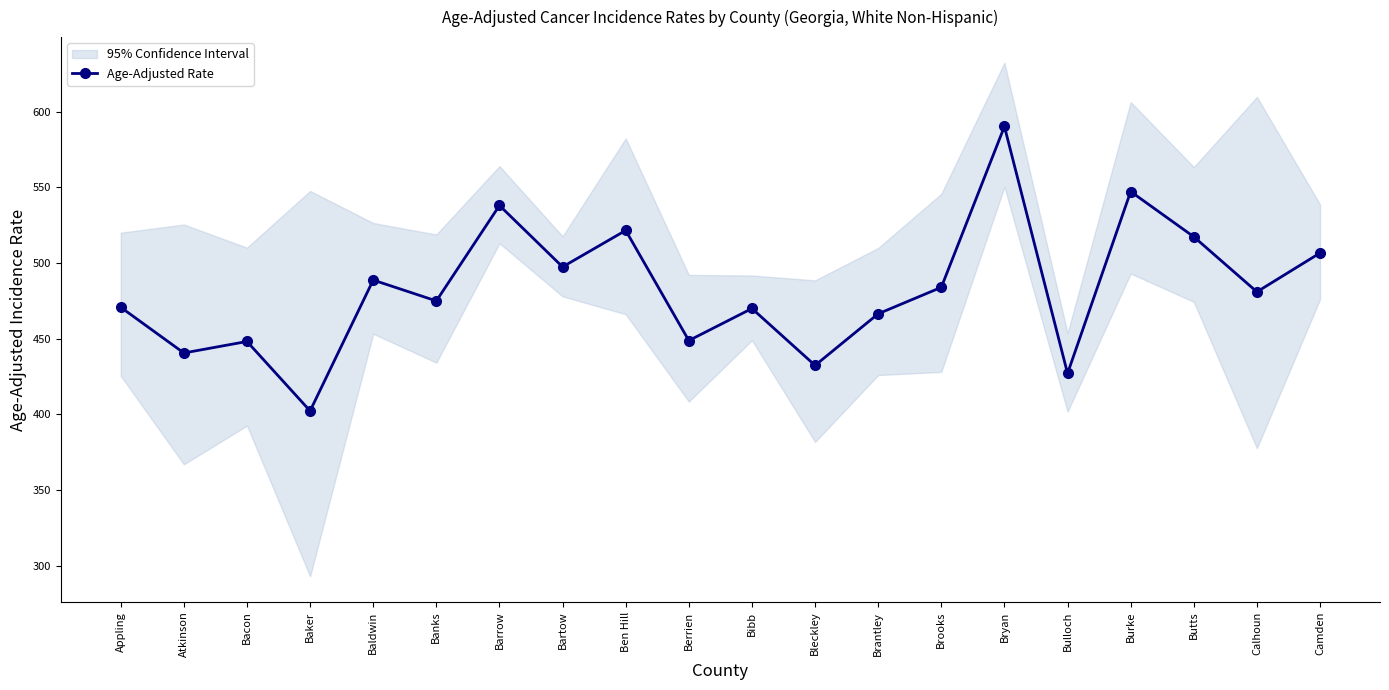

The value at Atkinson is 440.5. True or false?

True